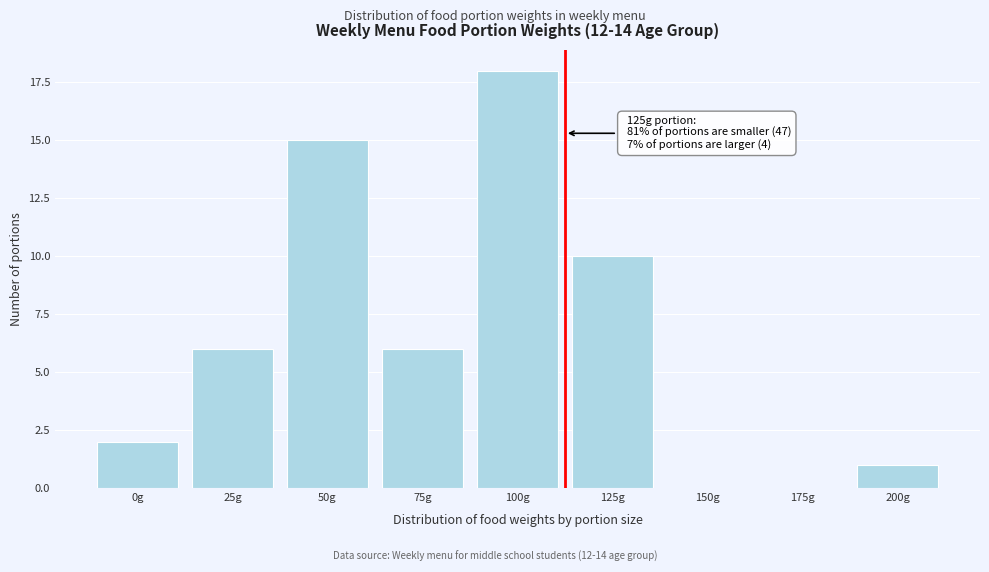

Reading left to right, extract all data points from this chart.

0g=2	25g=6	50g=15	75g=6	100g=18	125g=10	150g=0	175g=0	200g=1